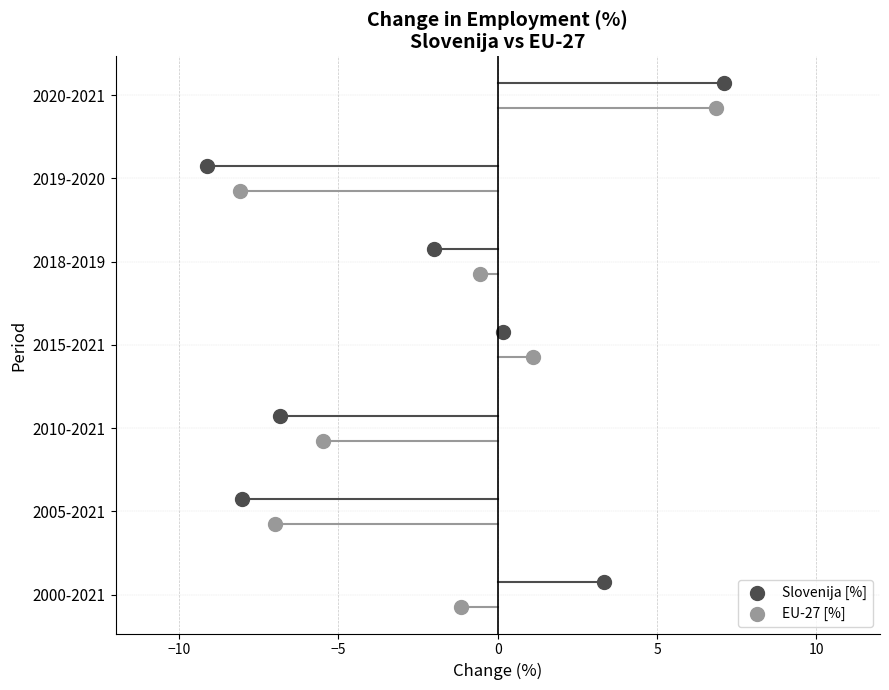

What are all the series names shown in the legend?

Slovenija [%], EU-27 [%]